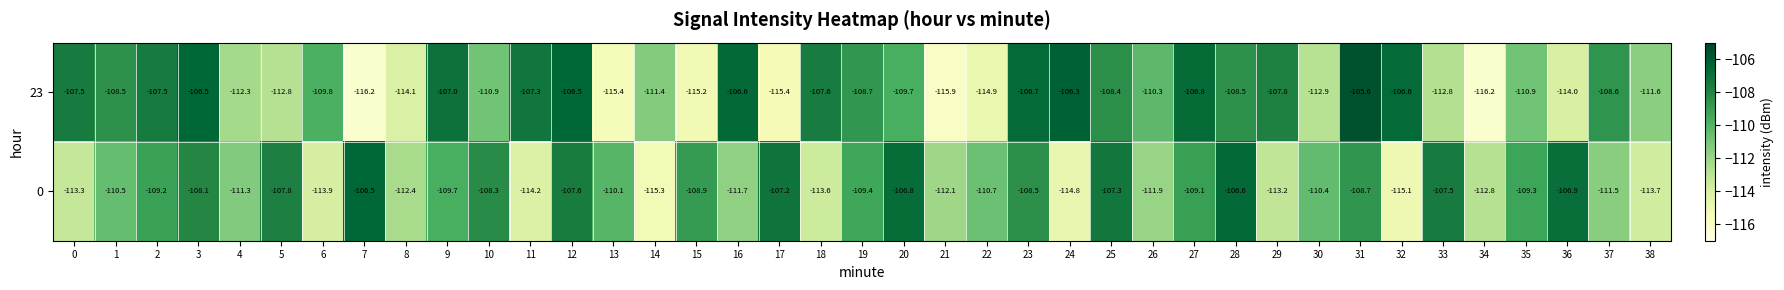

The 0 series shows -26.9 at 10. True or false?

False